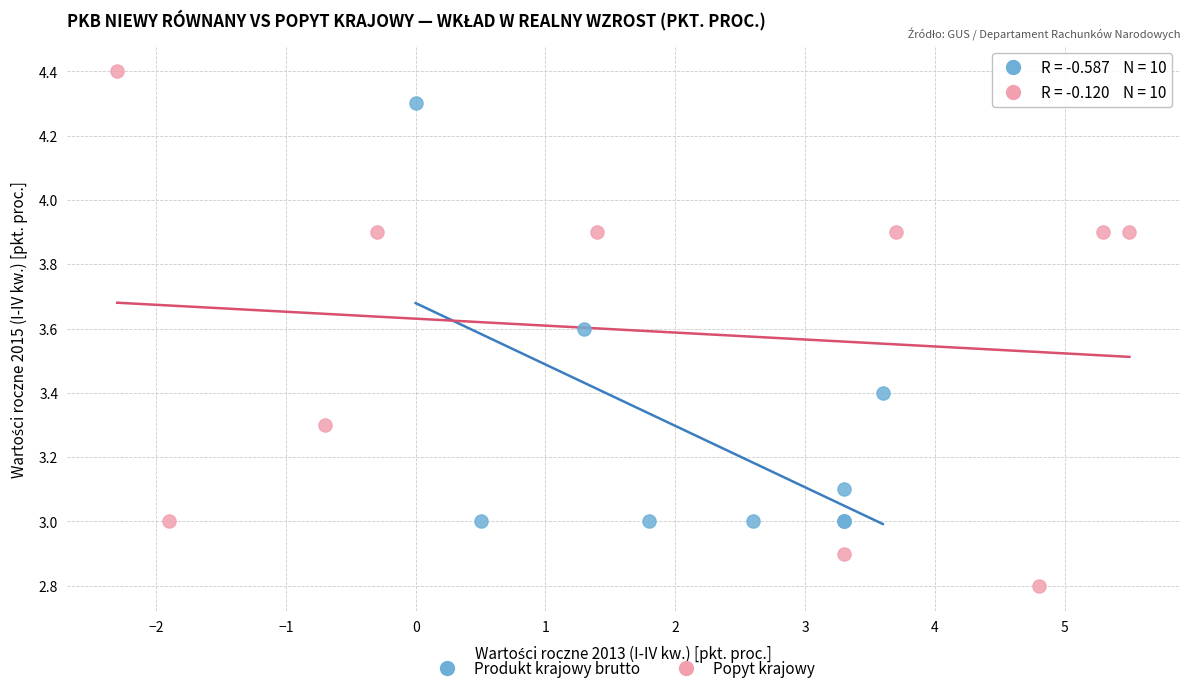

Which series has the largest Y range (max minus min)?

Popyt krajowy